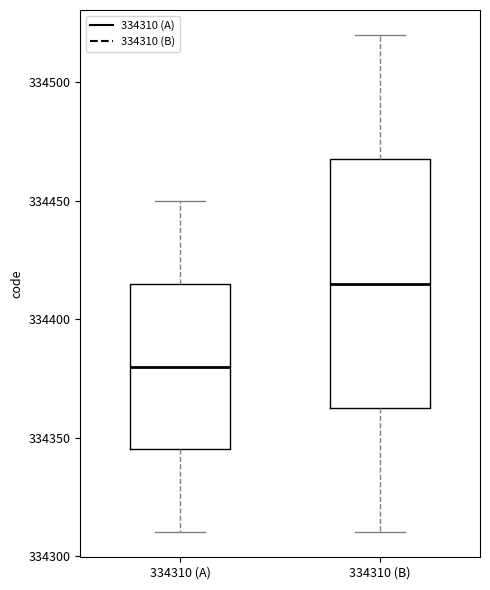

Where does the lower whisker of the box for 334310 (B) end on the y-axis? The values are not printed on the chart, so give them approximately, as read against the axis.

334310